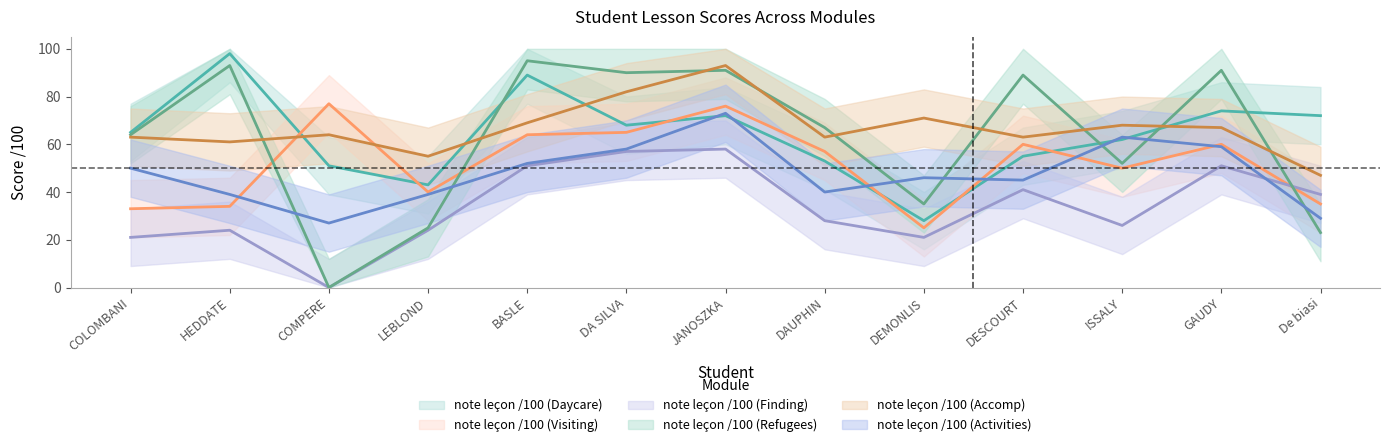

The value of note leçon /100 (Accomp) at COMPERE is 64. True or false?

True